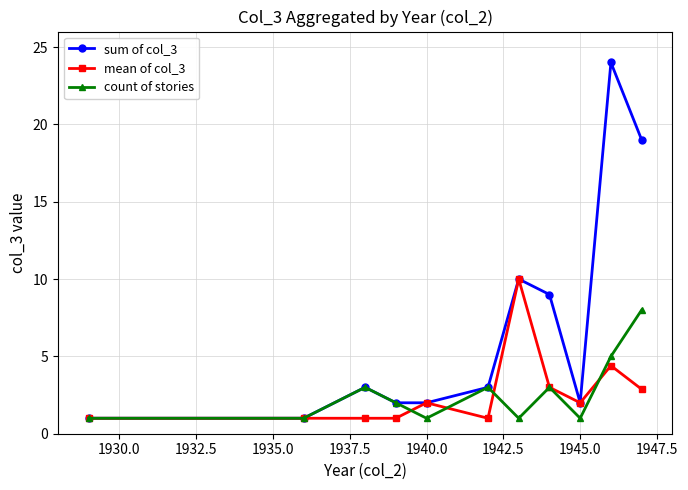

What is the lowest value of the mean of col_3 series?

1.0